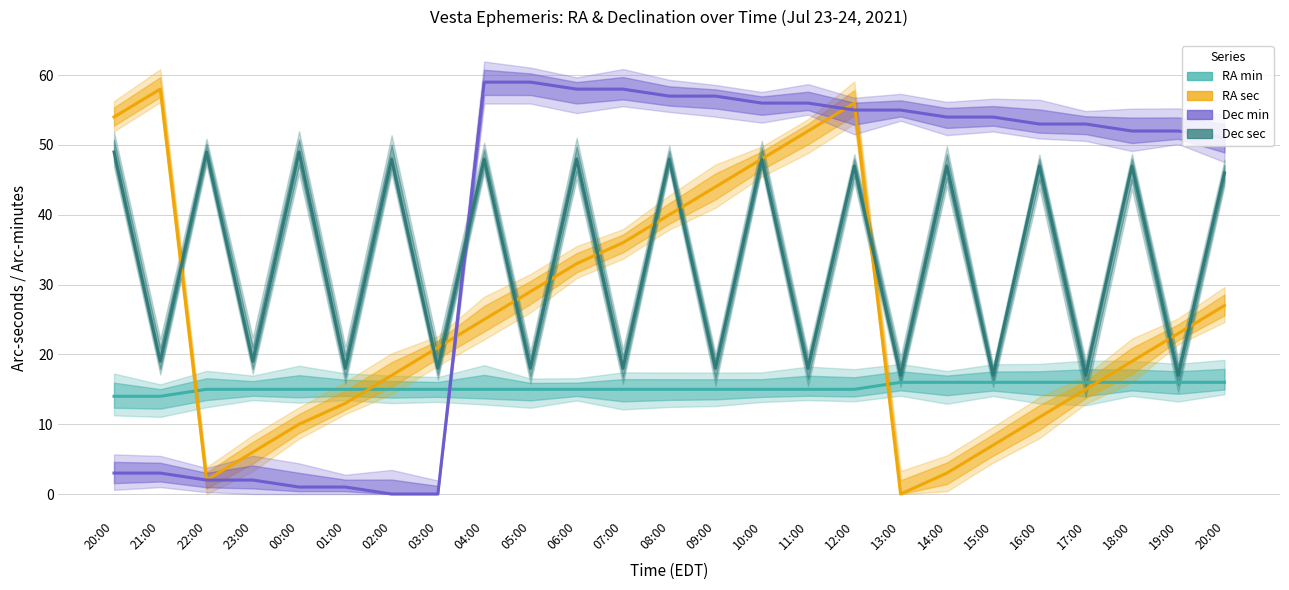

How many values in the Dec sec series exceed 46?

12